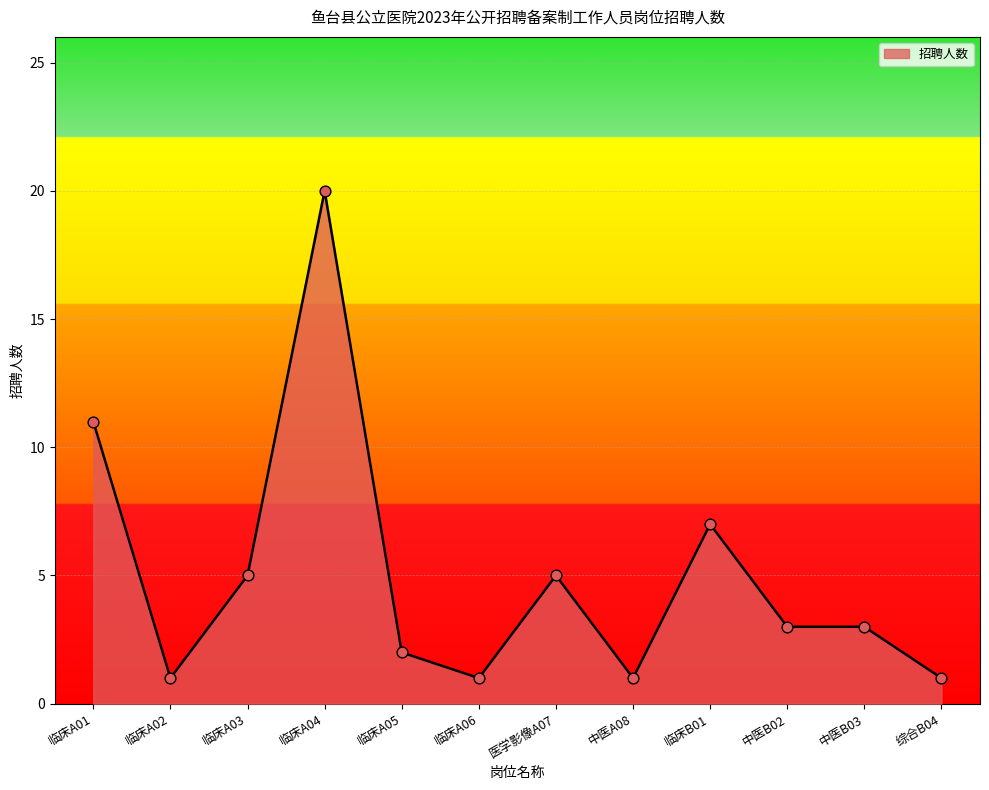

Approximately how many times larger is the value at 中医B03 compared to 临床A03?

0.6